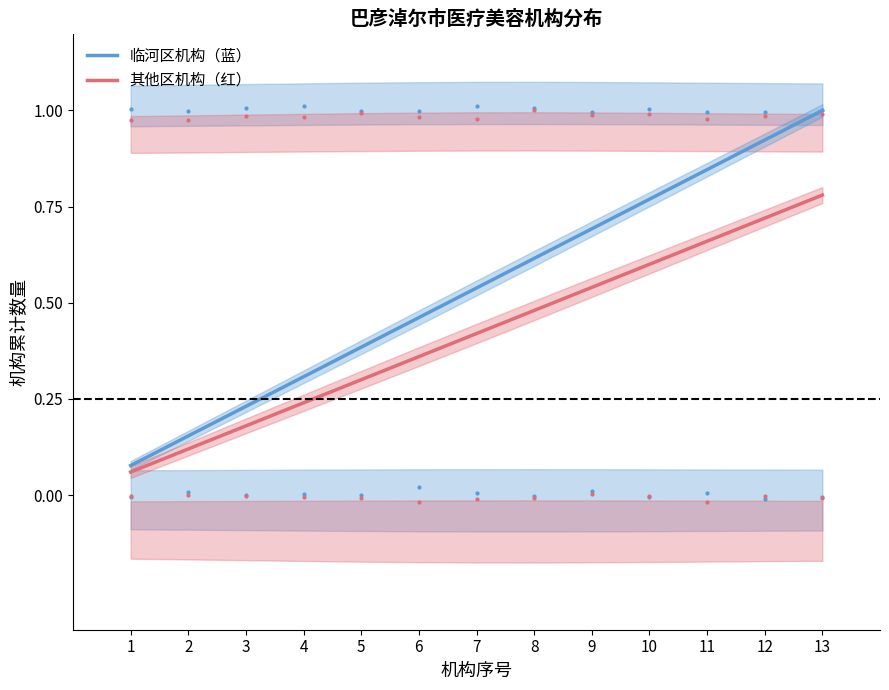

Which series has the widest spread of Y values?

临河区机构（蓝）